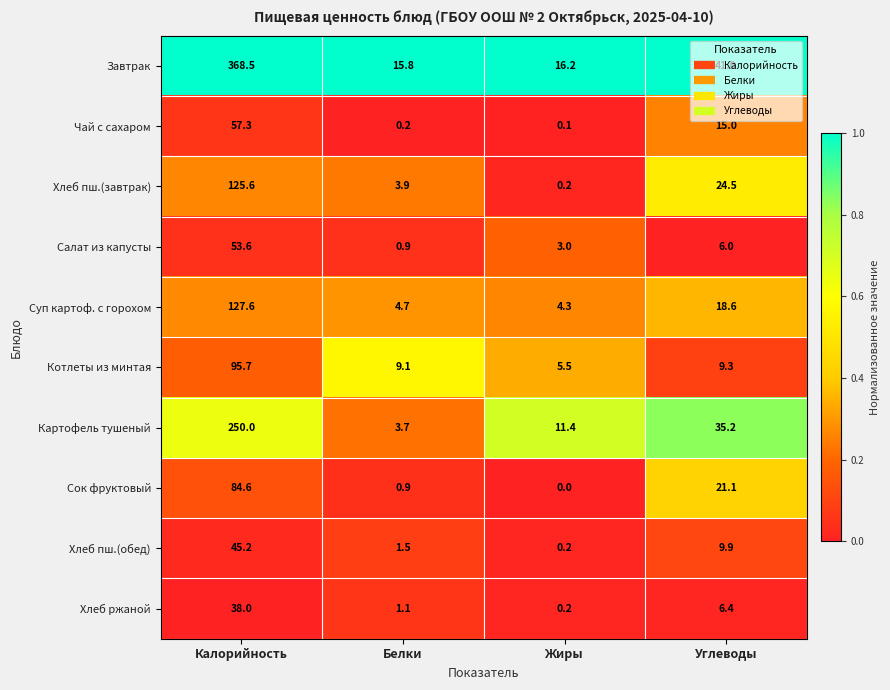

True or false: Картофель тушеный has a value of 35.2 at Углеводы.

True